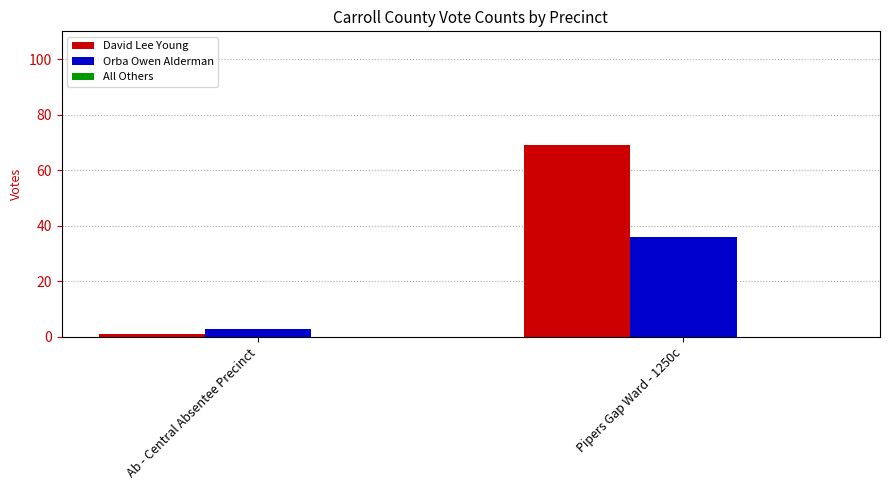

What is the highest value of the Orba Owen Alderman series?

36